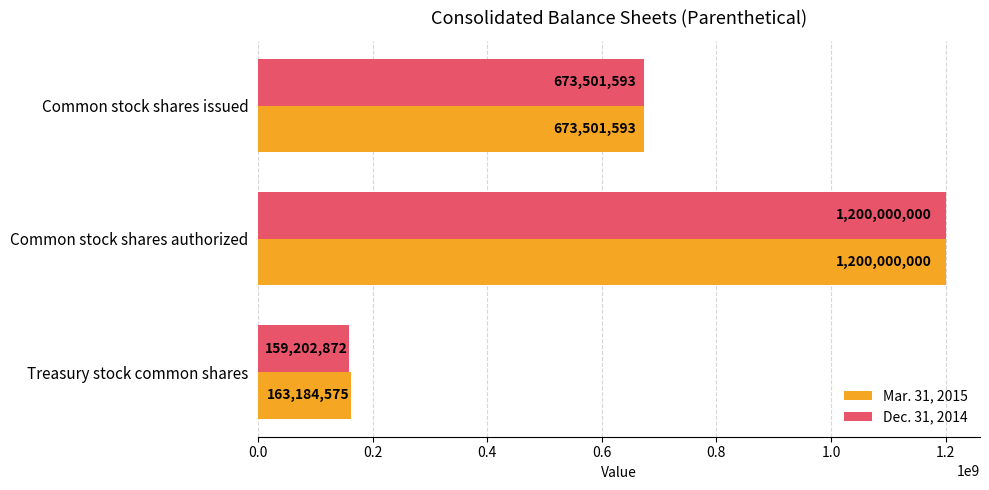

What is the average value of the Dec. 31, 2014 series?

677568155